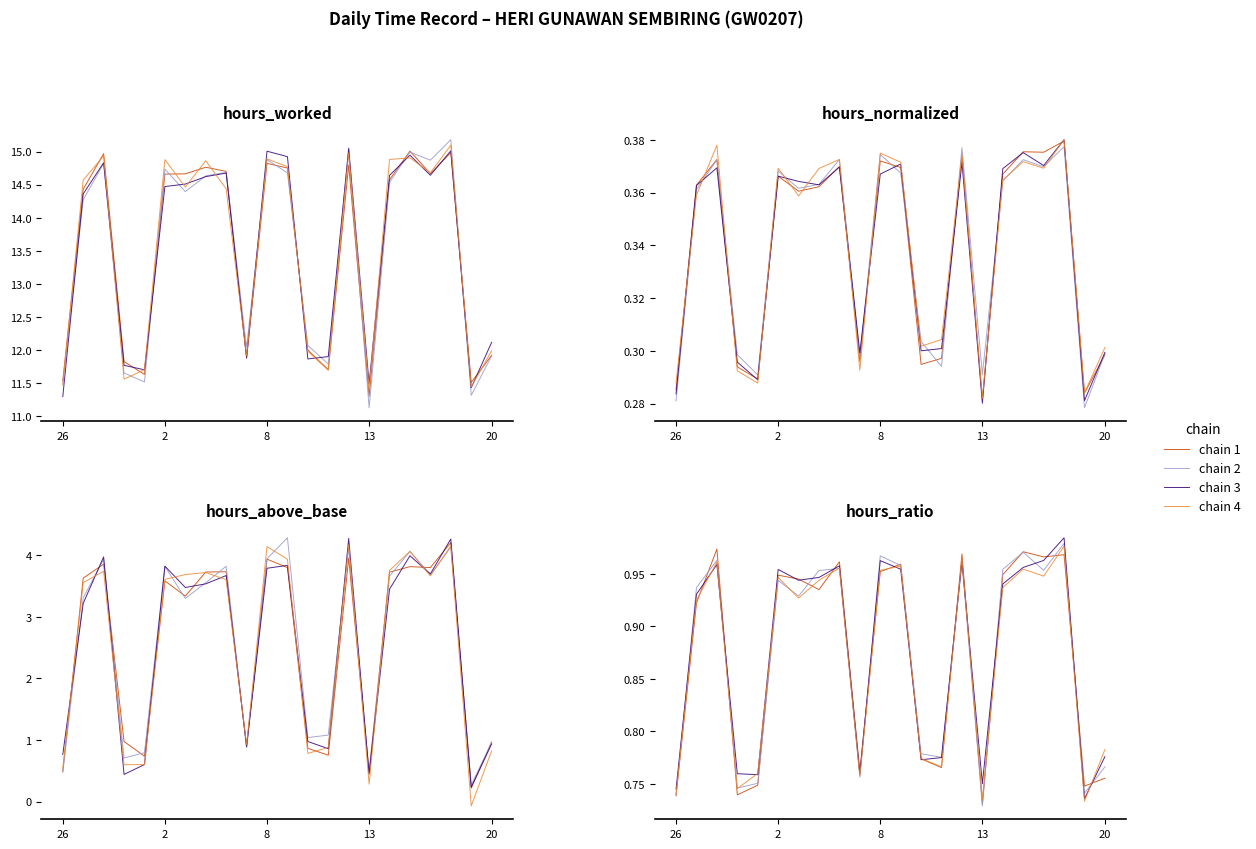

What is the difference between the maximum and minimum values in the chain 4 series?

0.2